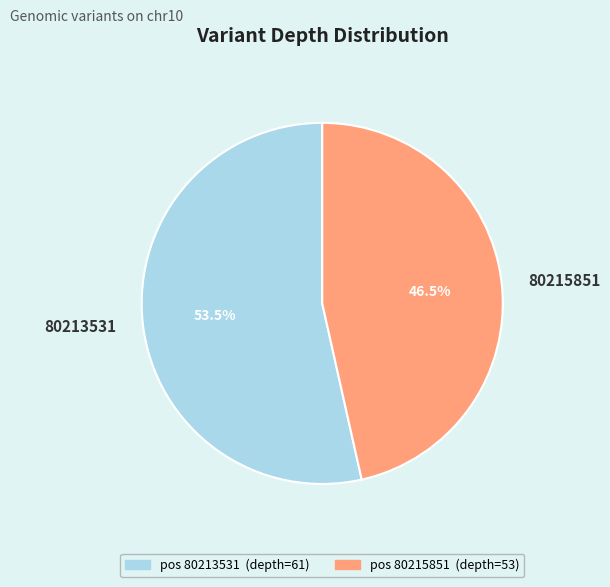

Which has a higher value, 80215851 or 80213531?

80213531